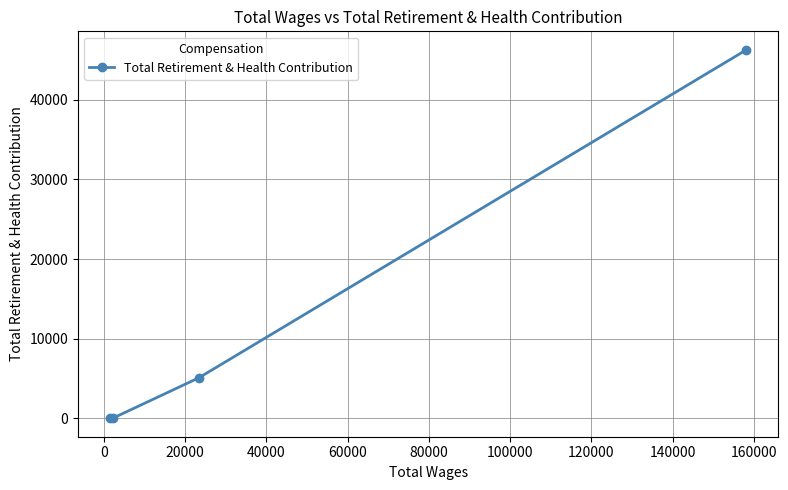

What is the difference between the maximum and minimum values?

46273